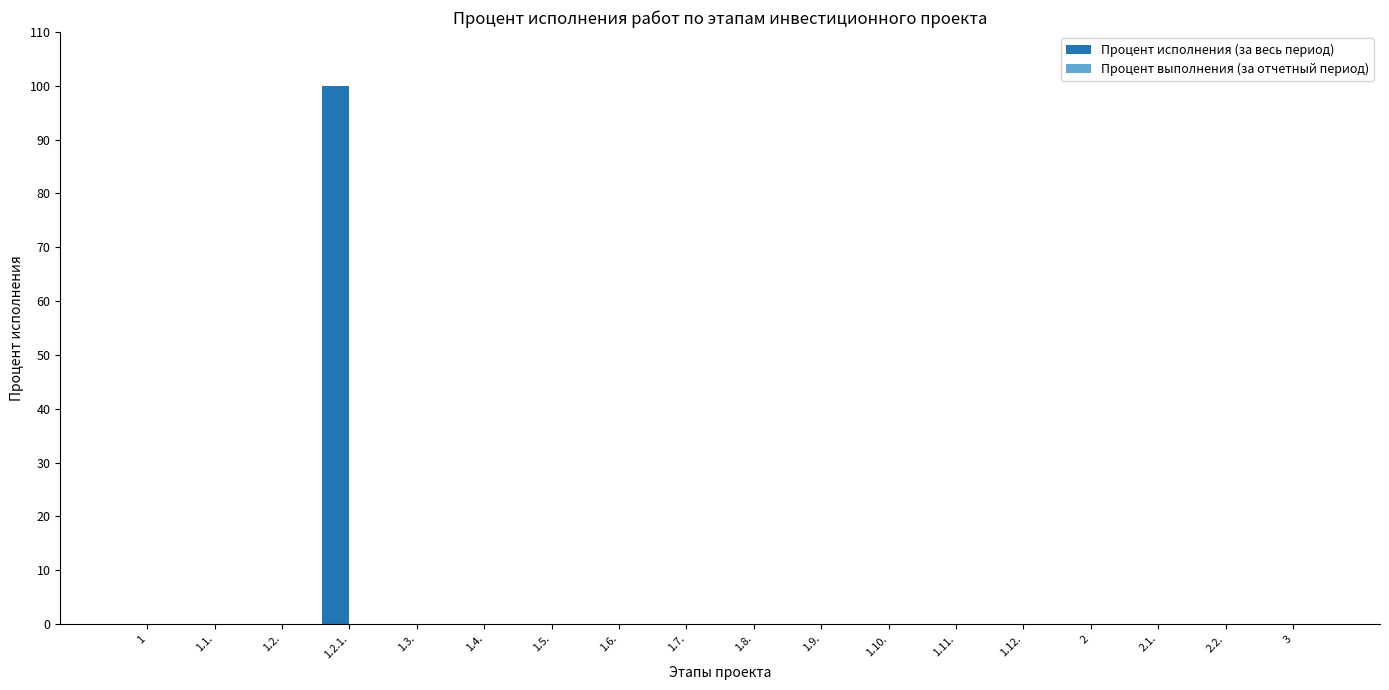

Which label corresponds to the largest value in the chart?

1.2.1.